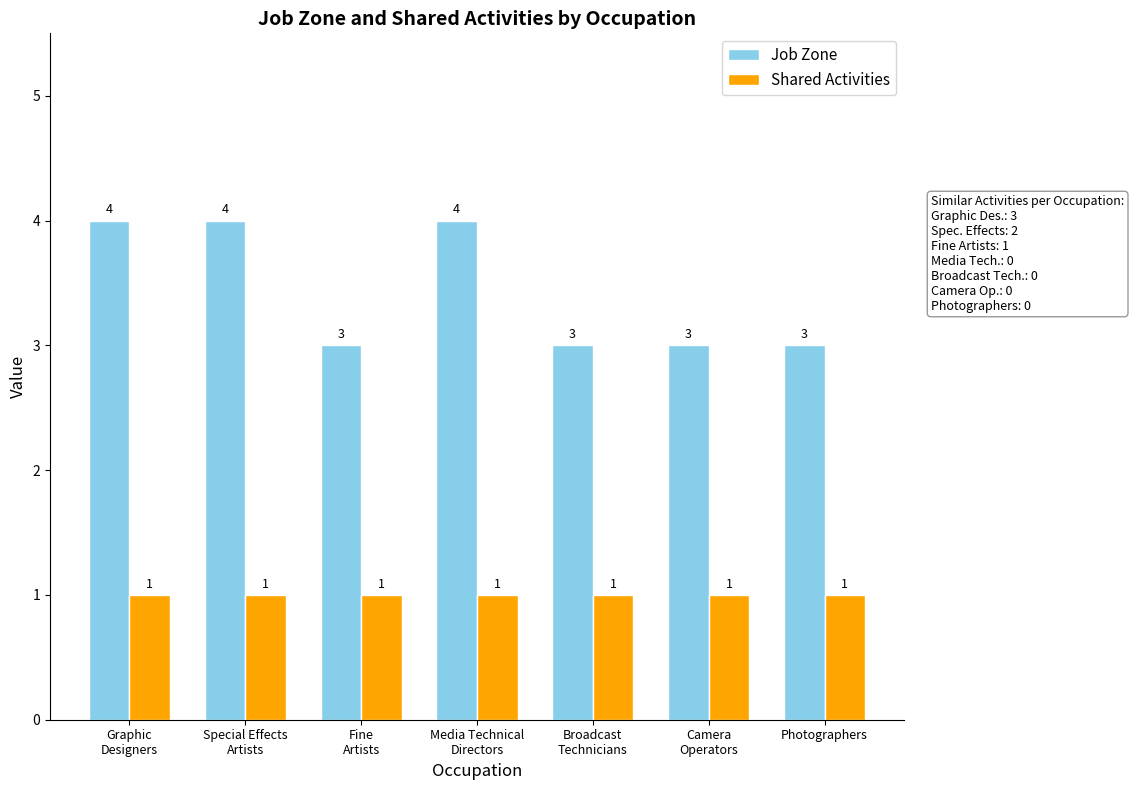

Is the value of Shared Activities at Photographers greater than the value of Job Zone at Photographers?

No